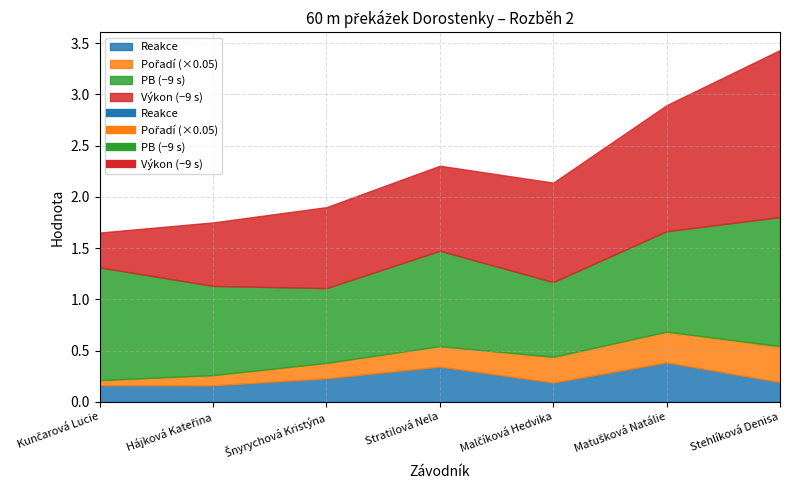

At which category is the sum across all series the highest?

Stehlíková Denisa